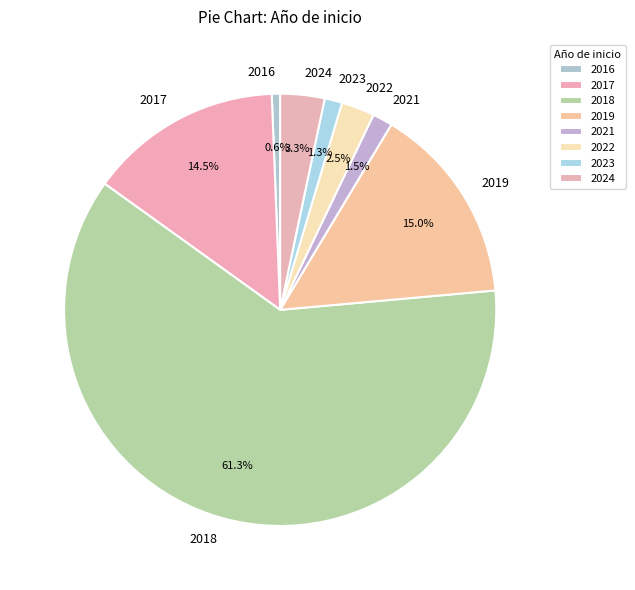

Which slice is the smallest?

2016